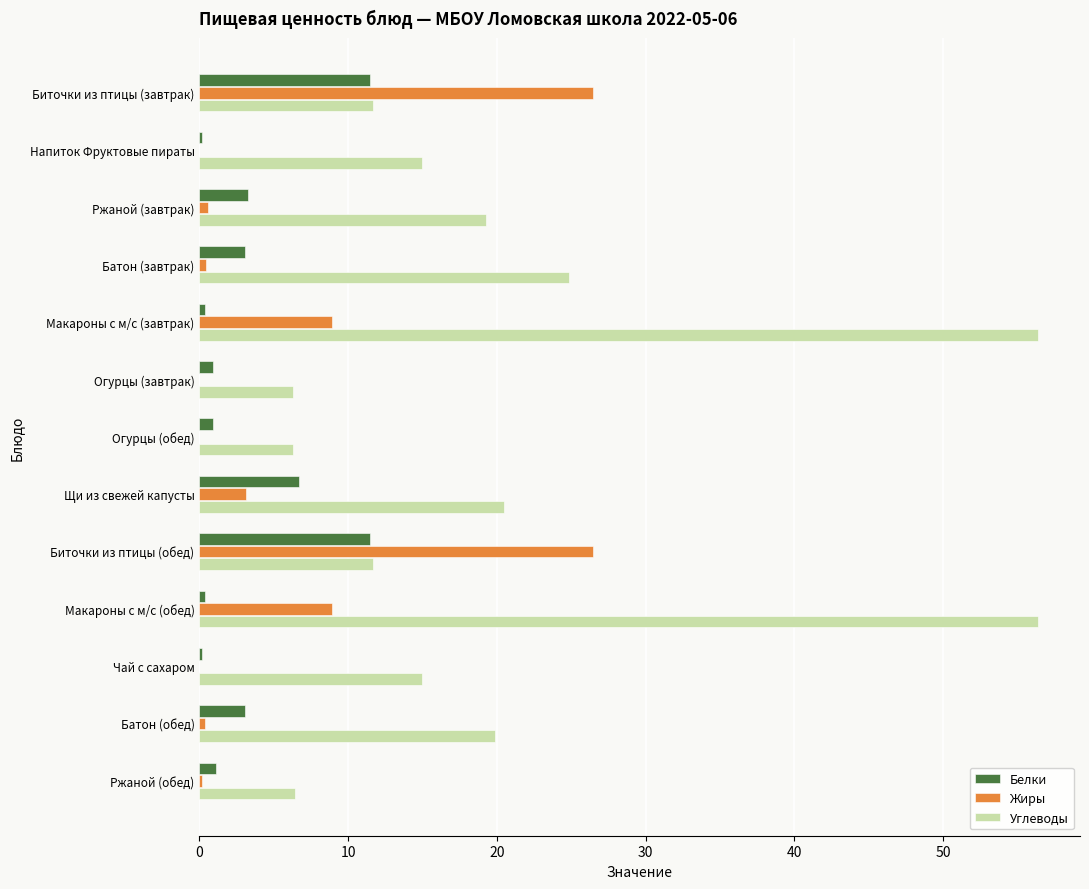

How many categories are shown in the chart?

13